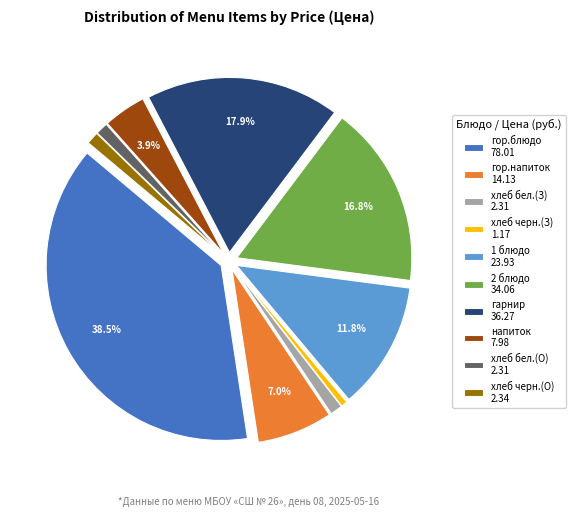

Does напиток 7.98 account for over 50% of the chart?

No